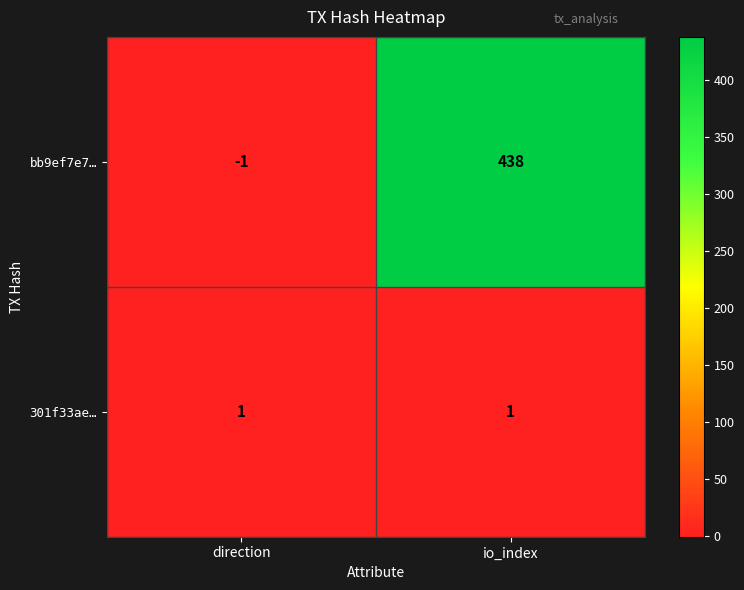

True or false: bb9ef7e7… has a value of 438 at io_index.

True